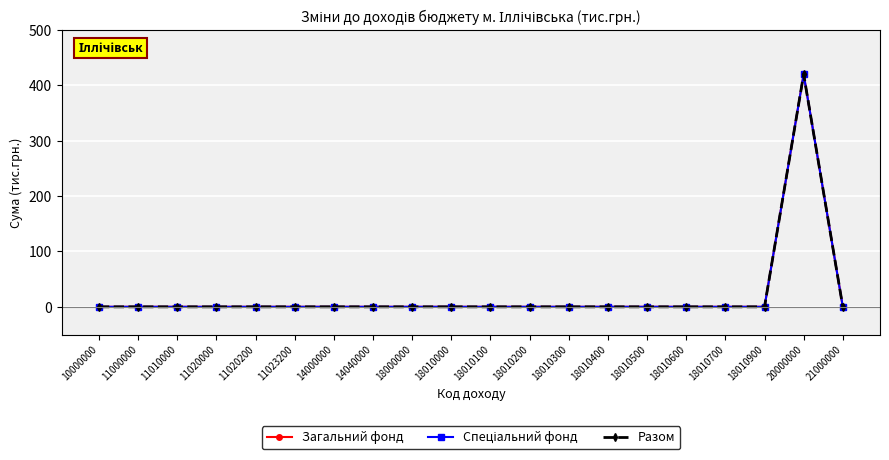

Is this an area chart (filled region under the line)?

No